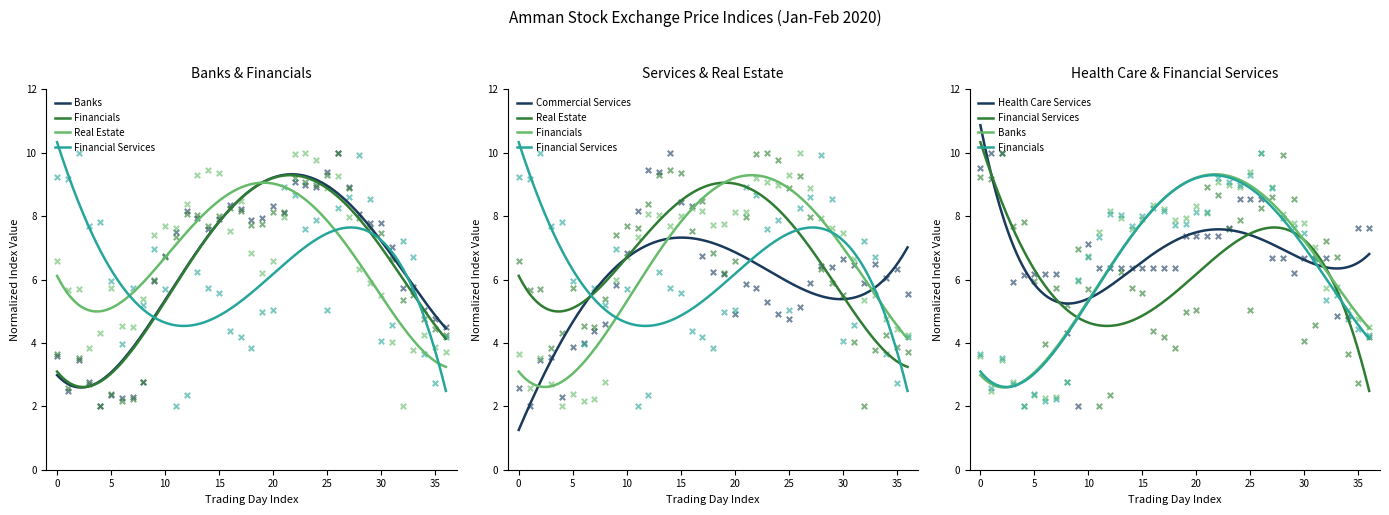

Which series has the largest total across all categories?

Health Care Services